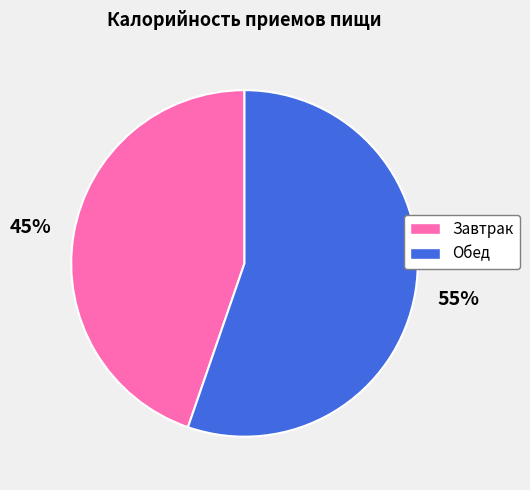

Approximately how many times larger is the value at Обед compared to Завтрак?

1.2